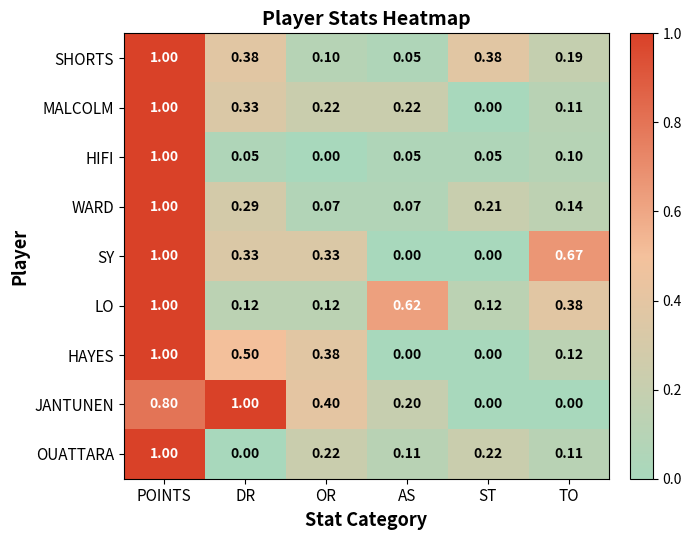

At which label does OUATTARA reach its minimum?

DR